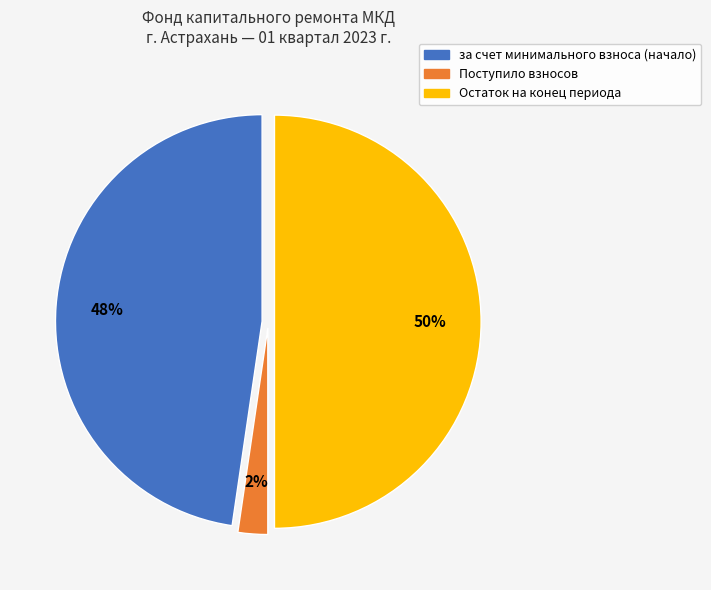

To the nearest percent, what is the average slice percentage?

33%